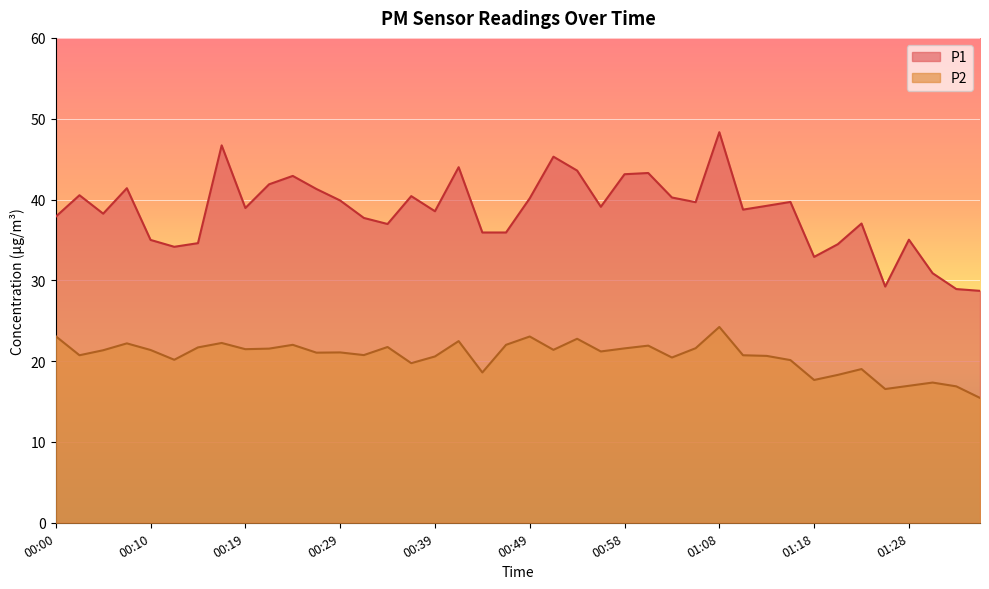

Where is P1 nearest to the value 38?

00:00